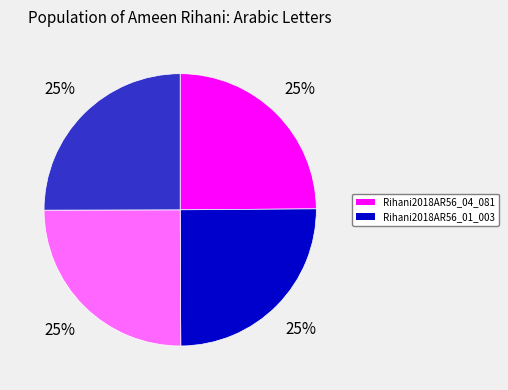

Is there any slice that represents more than half of the pie?

No